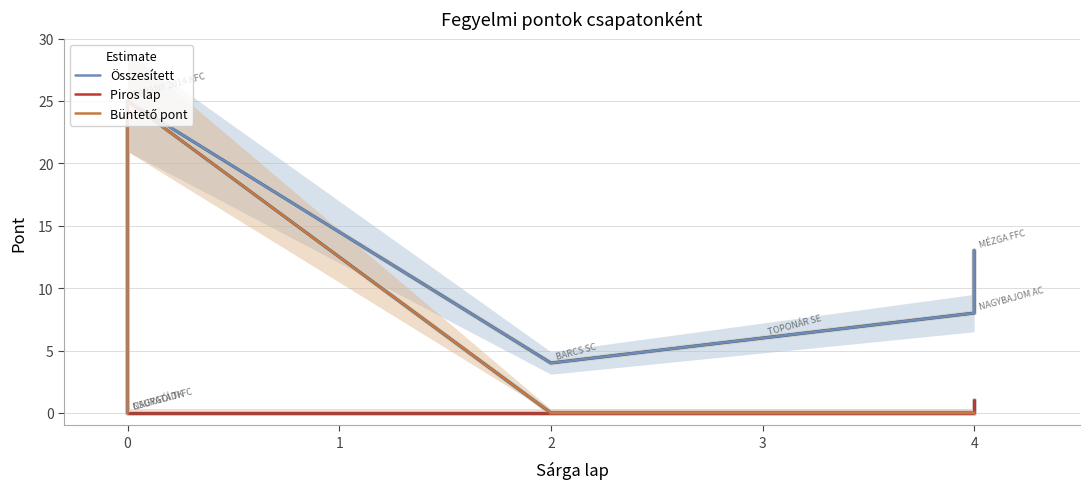

What is the greatest value displayed?

25